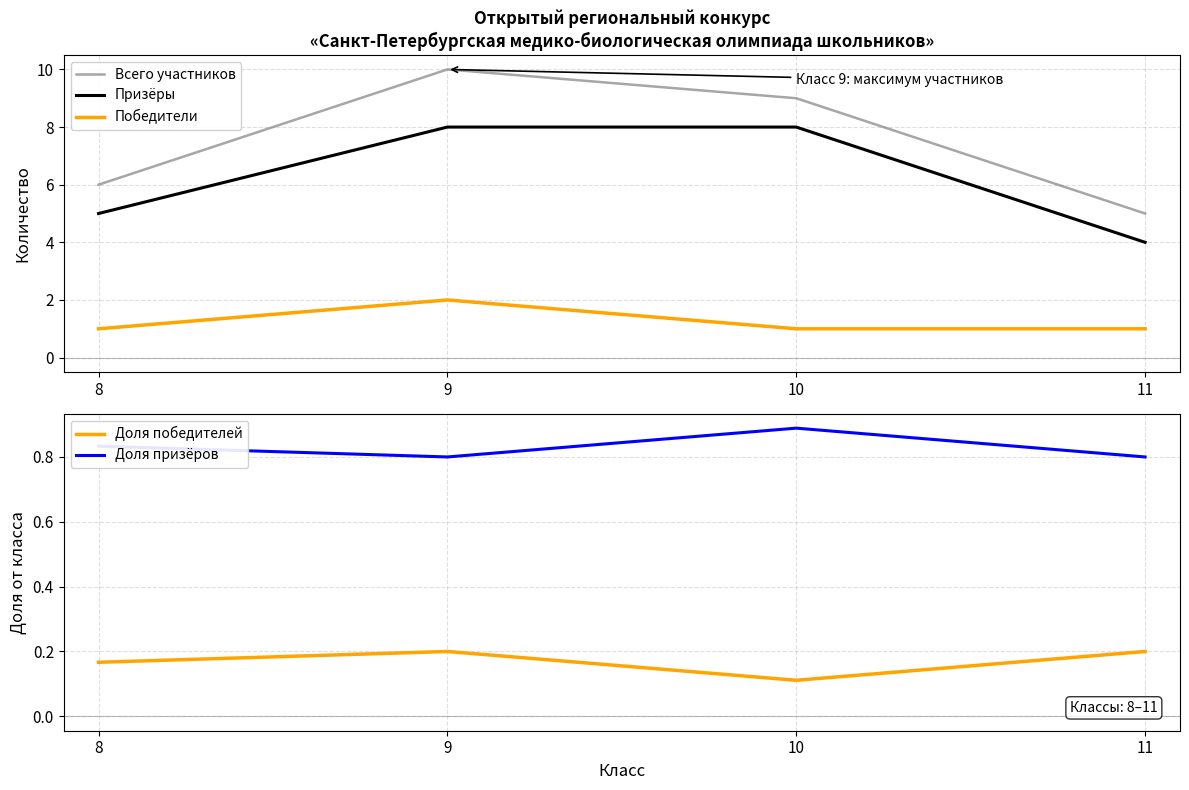

True or false: Победители and Доля победителей intersect in this chart.

False